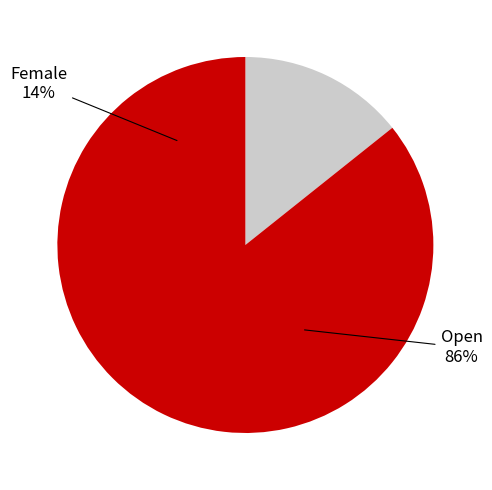

Is it true that Open is 86% of the pie?

True